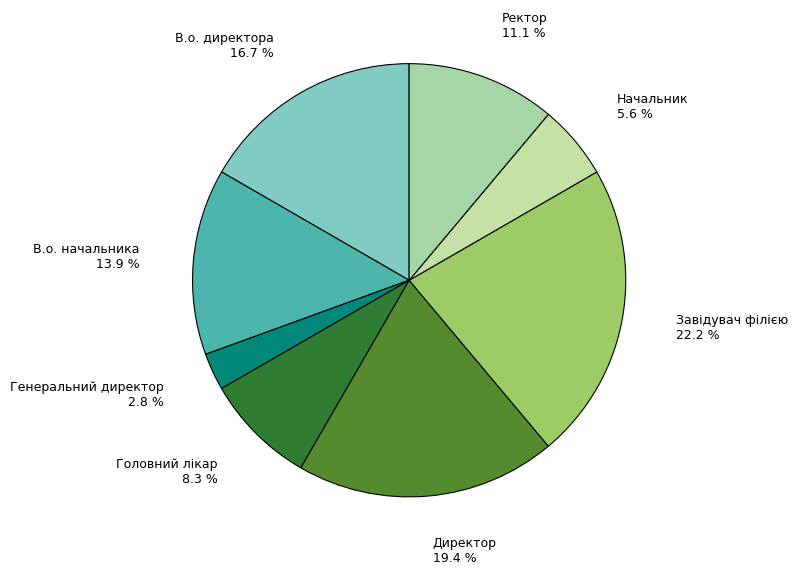

Does Директор account for over 50% of the chart?

No